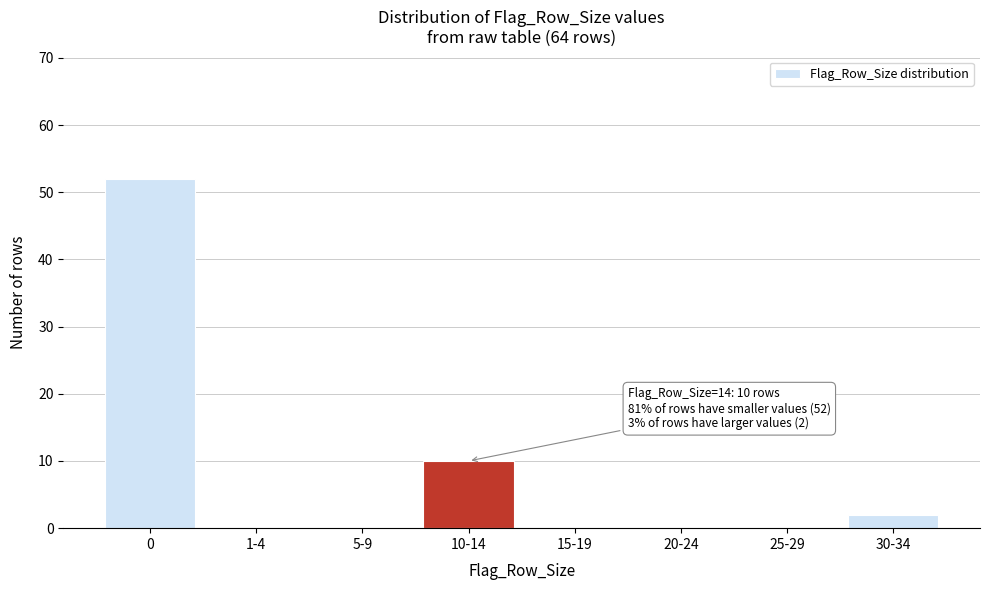

Reading left to right, transcribe all the data shown in this chart.

0=52	1-4=0	5-9=0	10-14=10	15-19=0	20-24=0	25-29=0	30-34=2